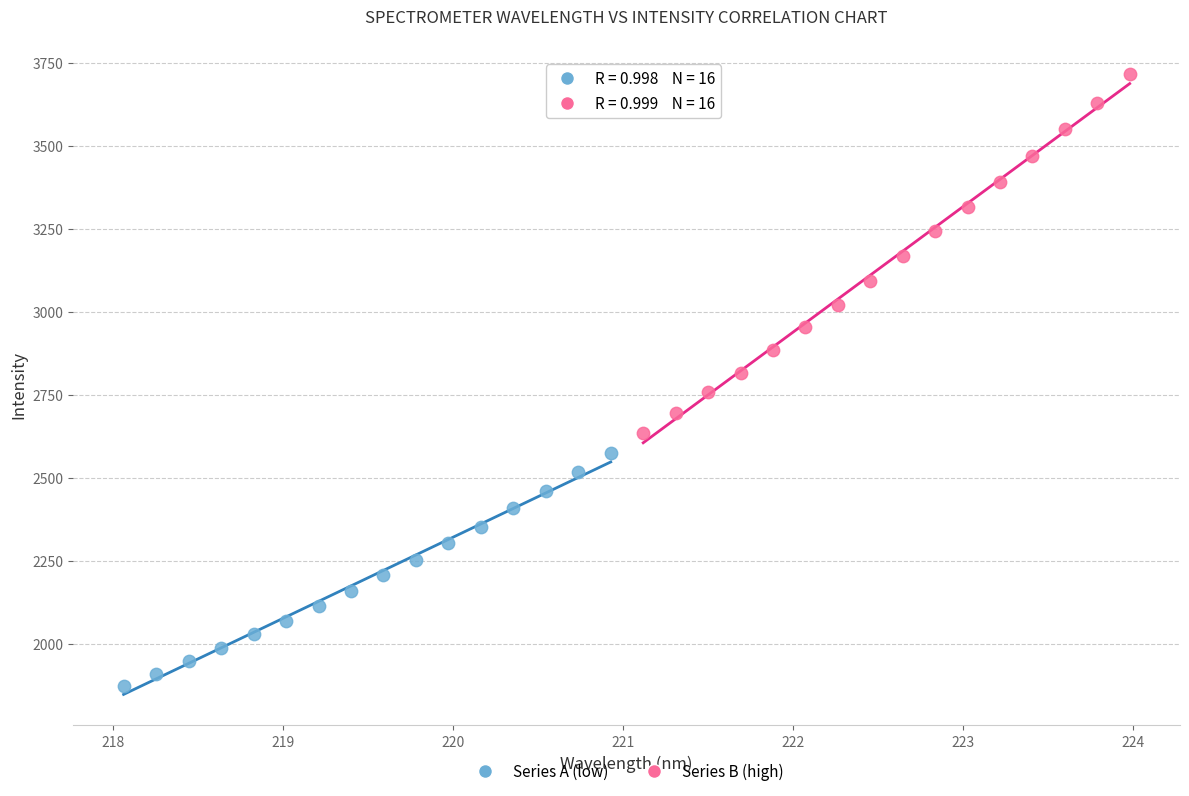

Which series has the largest Y range (max minus min)?

Series B (high)